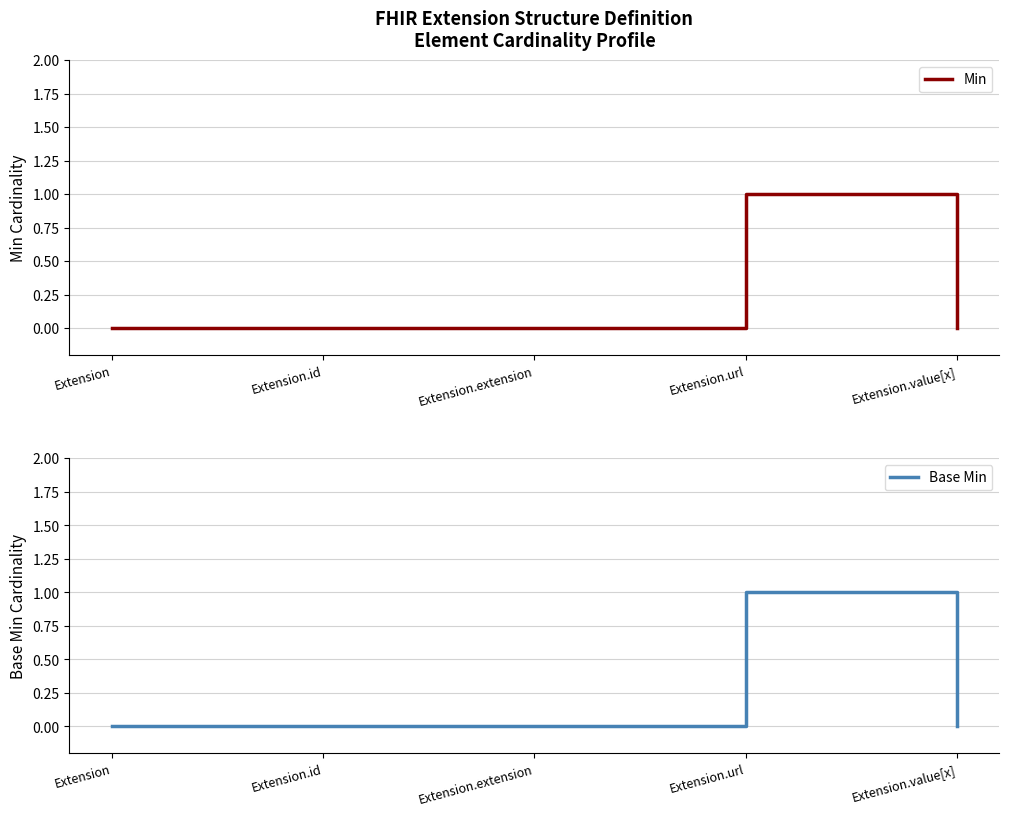

At which category is the sum across all series the highest?

Extension.url